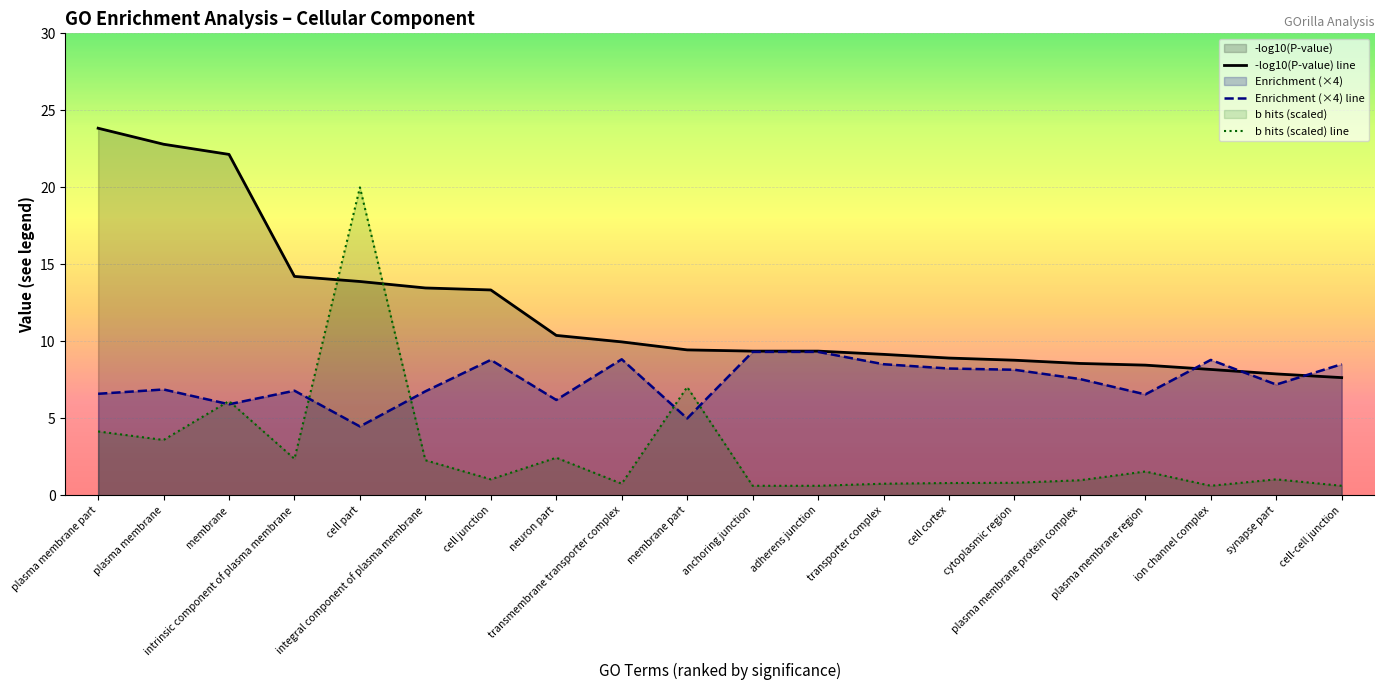

At which category does b hits (scaled) line reach its first local valley?

plasma membrane